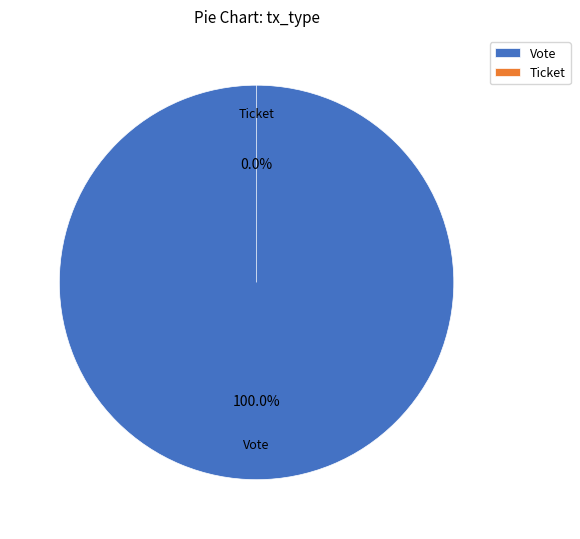

What is the largest slice in the pie chart?

Vote